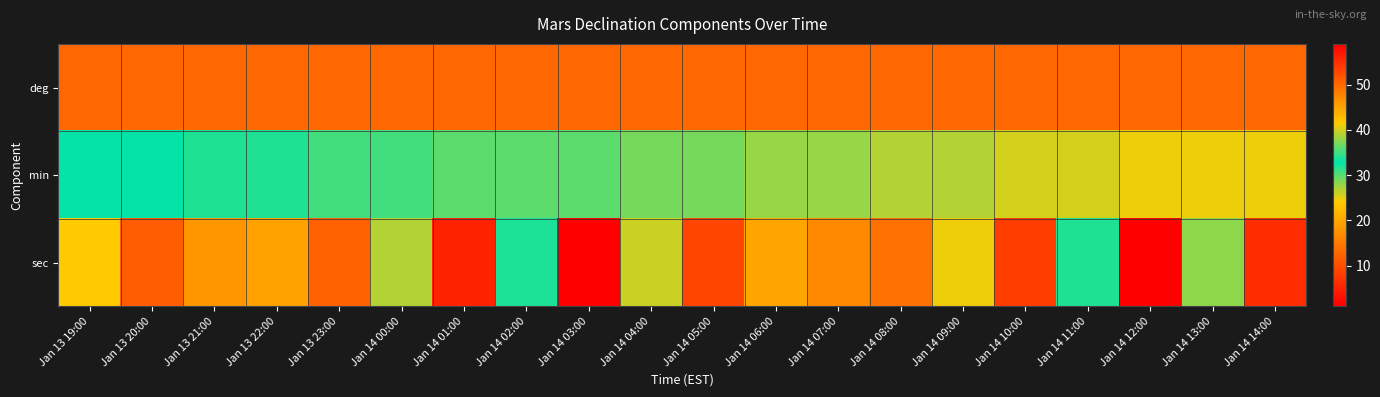

At how many categories does at least one series exceed 7?

20